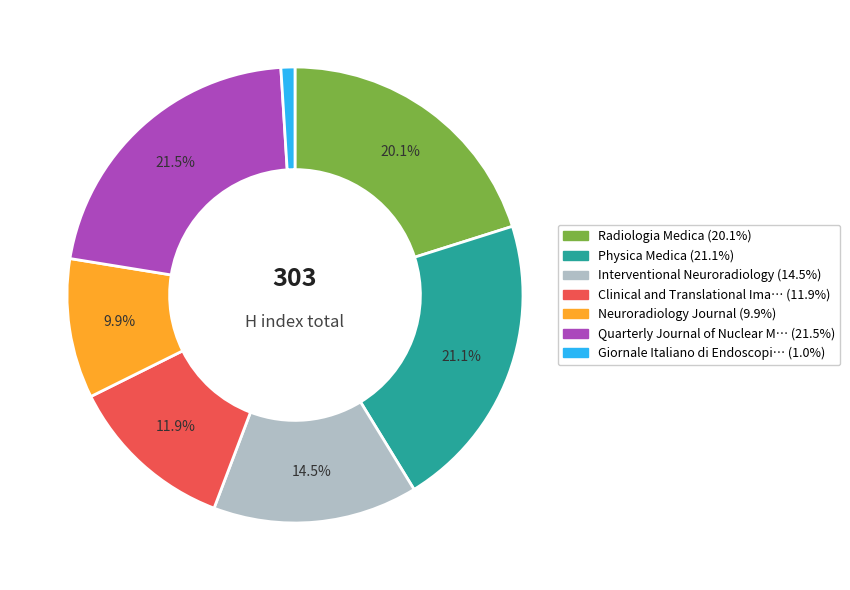

Does any single category account for the majority?

No